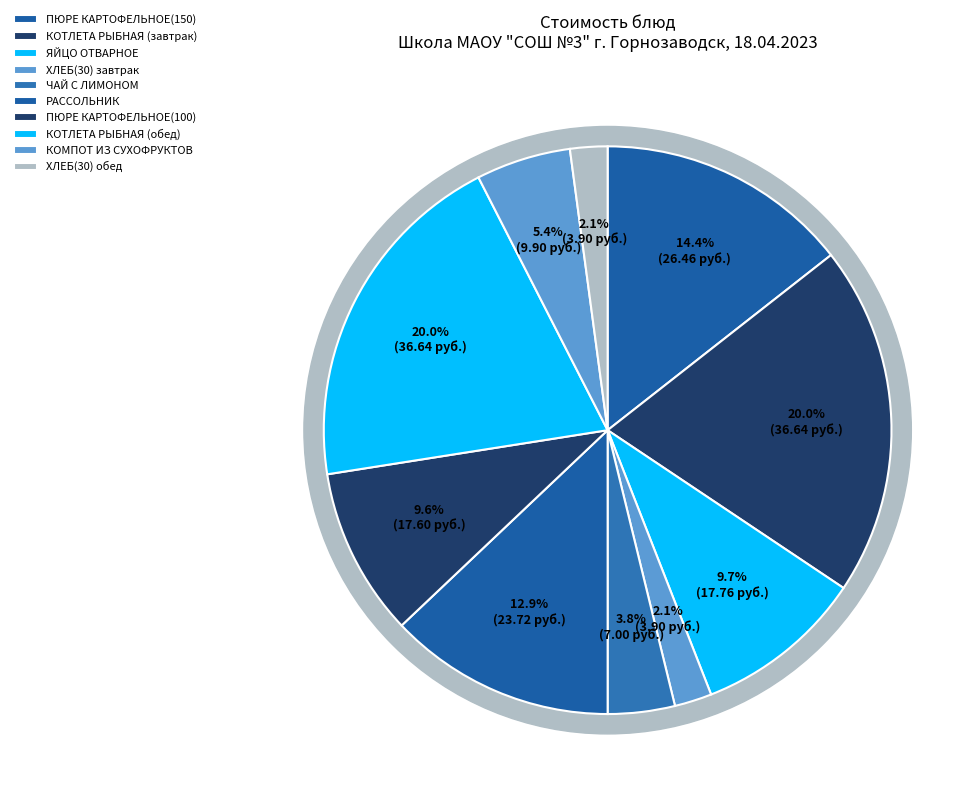

To the nearest percent, what portion does ХЛЕБ(30) завтрак represent?

2%